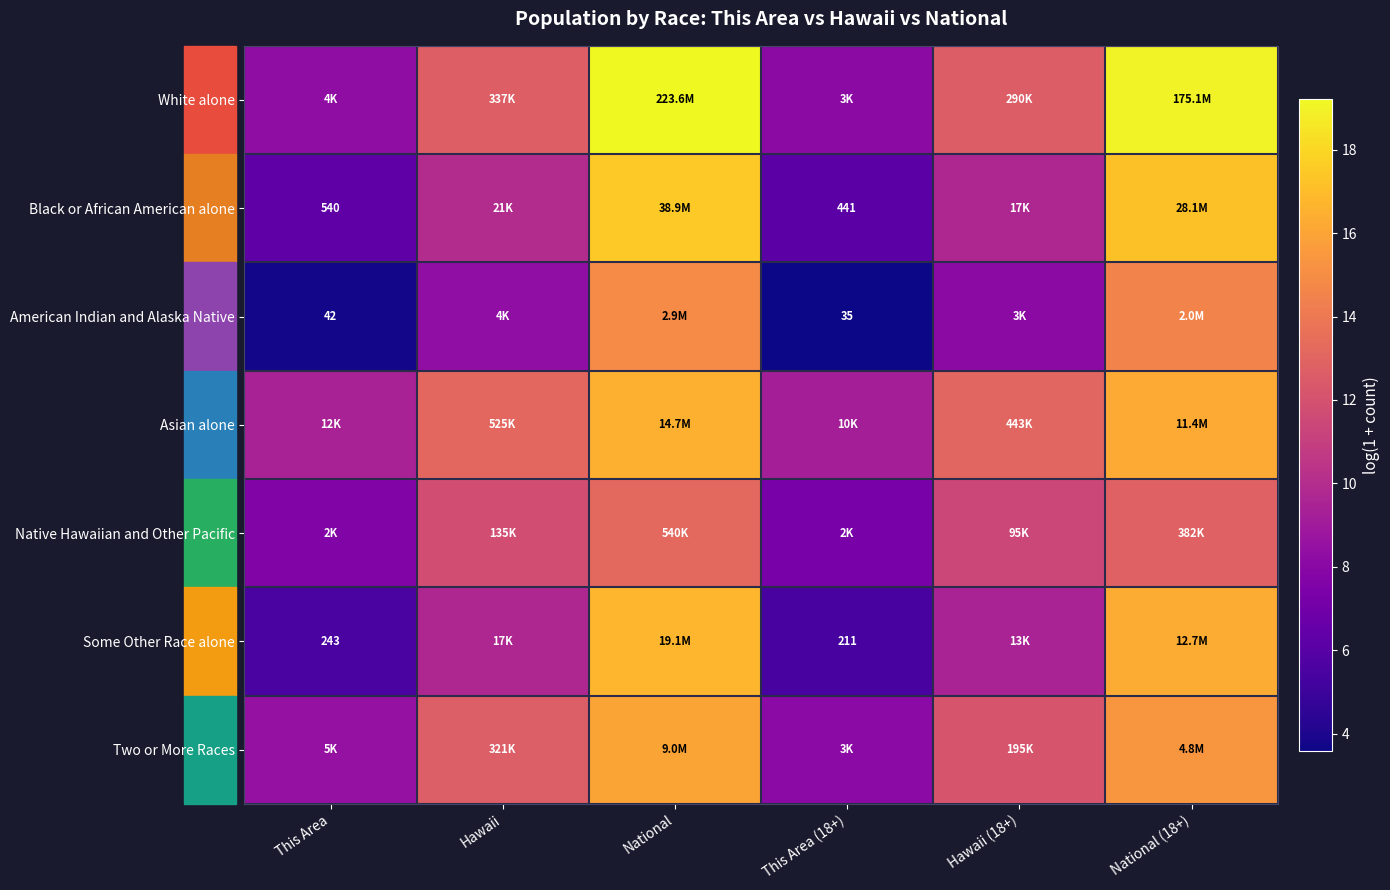

How many values in the Asian alone series exceed 13?

4